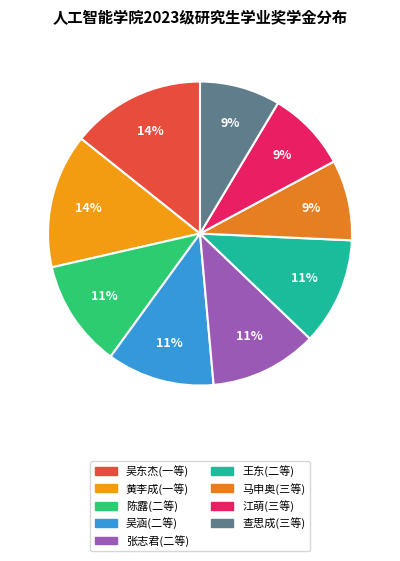

Count the number of slices in the pie.

9